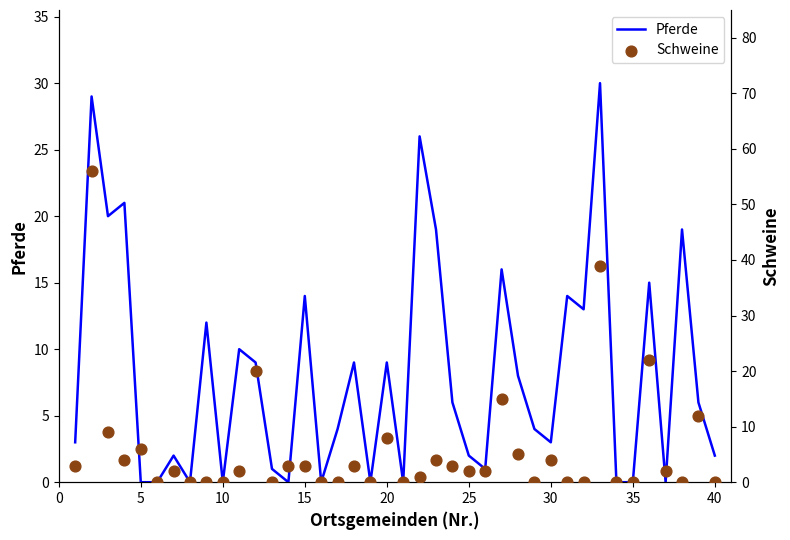

Which series has the largest total across all categories?

Pferde